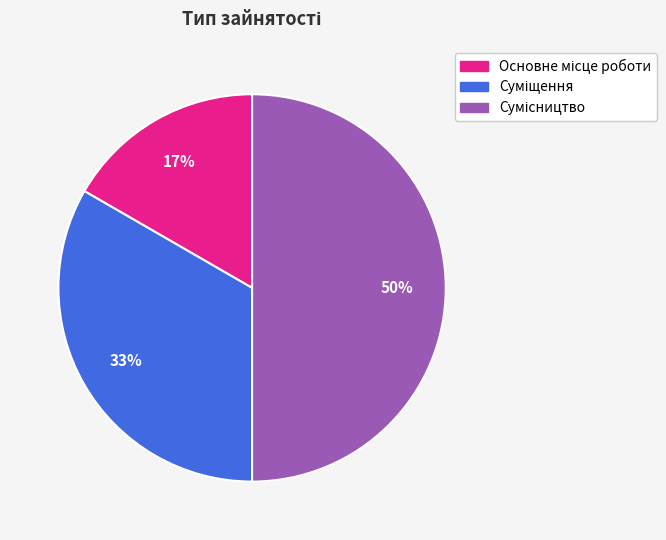

To the nearest percent, what is the difference between the largest and smallest slice percentages?

33%